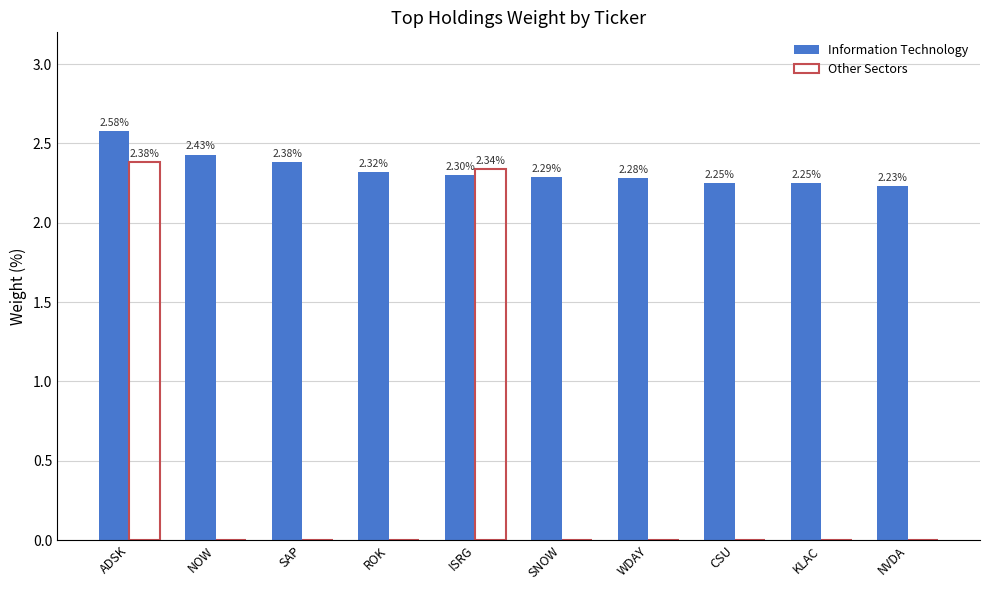

Is the value of Information Technology at ROK greater than the value of Other Sectors at SNOW?

Yes